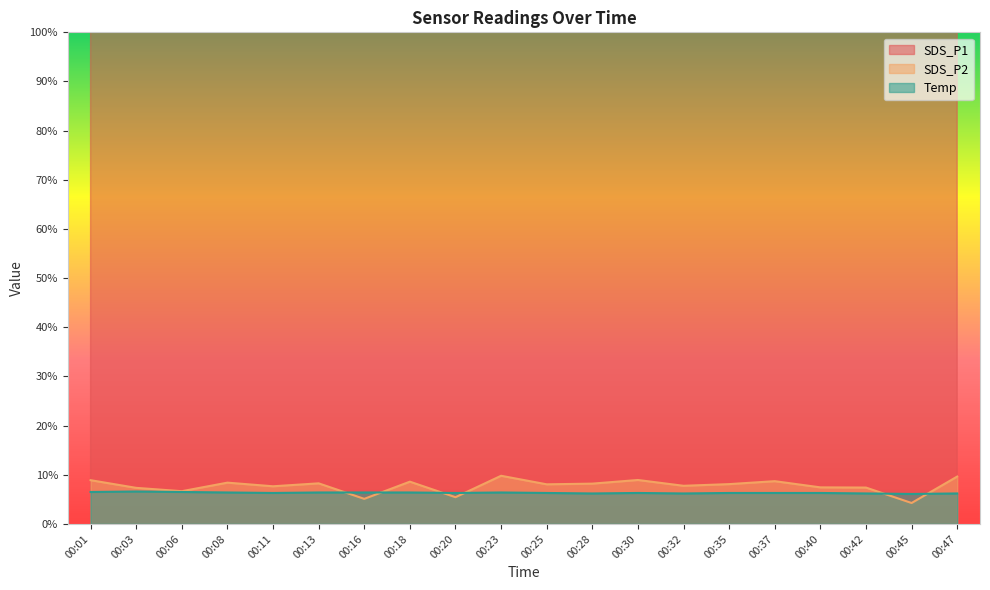

Reading left to right, extract all data points from this chart.

SDS_P1: 361.7	185.5	232.0	295.8	257.3	335.5	194.2	266.7	135.0	333.8	287.5	278.3	303.3	264.2	238.5	248.8	203.3	286.3	133.2	326.7
SDS_P2: 8.9	7.3	6.7	8.4	7.7	8.3	5.1	8.6	5.4	9.8	8.1	8.2	8.9	7.8	8.1	8.7	7.4	7.4	4.3	9.6
Temp: 6.5	6.6	6.5	6.4	6.3	6.4	6.4	6.4	6.3	6.4	6.3	6.2	6.3	6.2	6.3	6.3	6.3	6.2	6.1	6.2